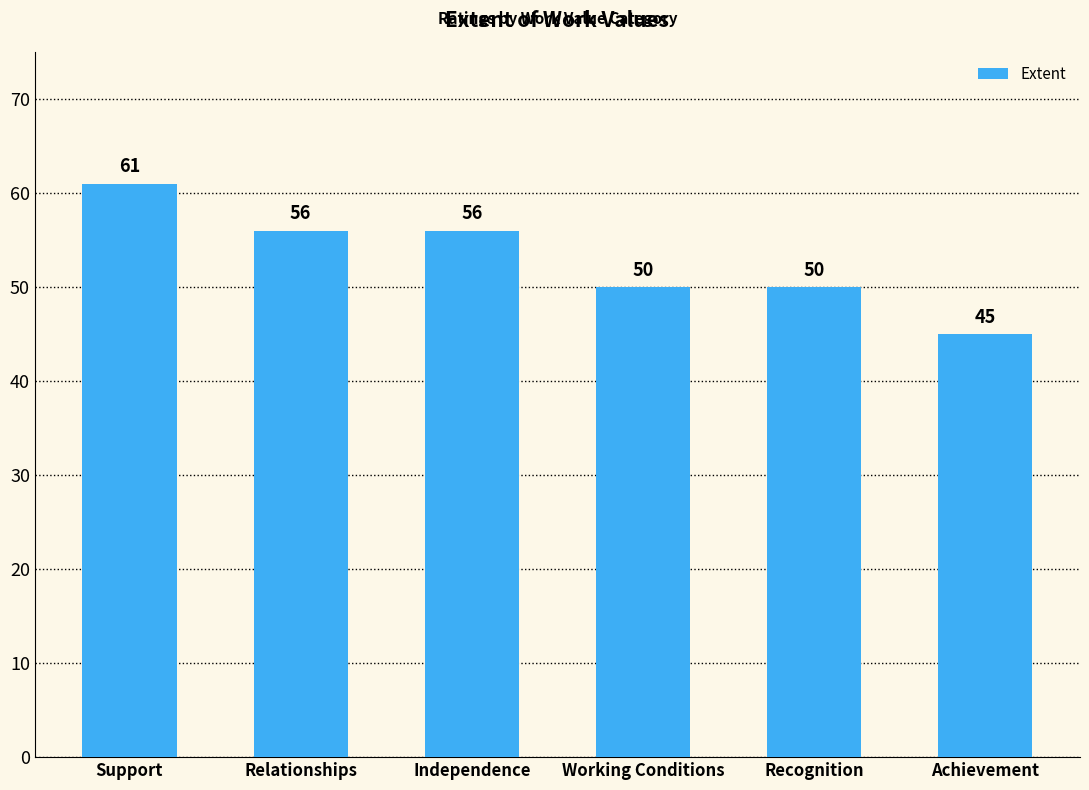

How many series are shown in this chart?

1